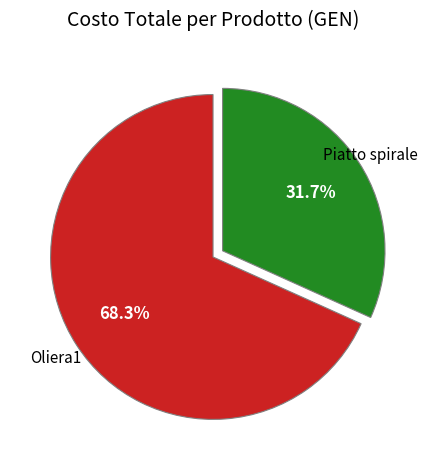

What is the largest slice in the pie chart?

Oliera1